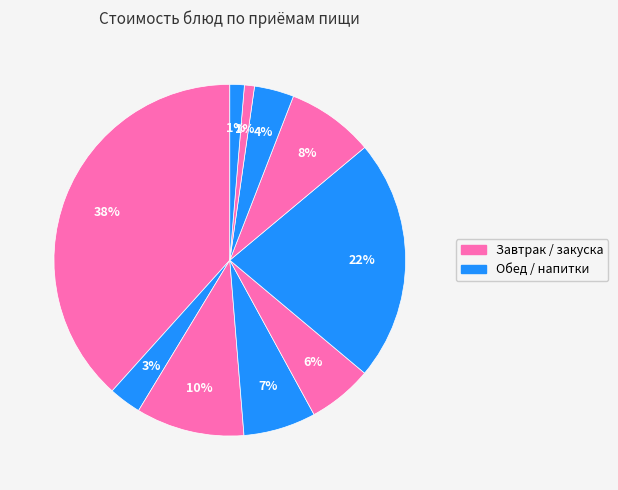

Does any single category account for the majority?

No